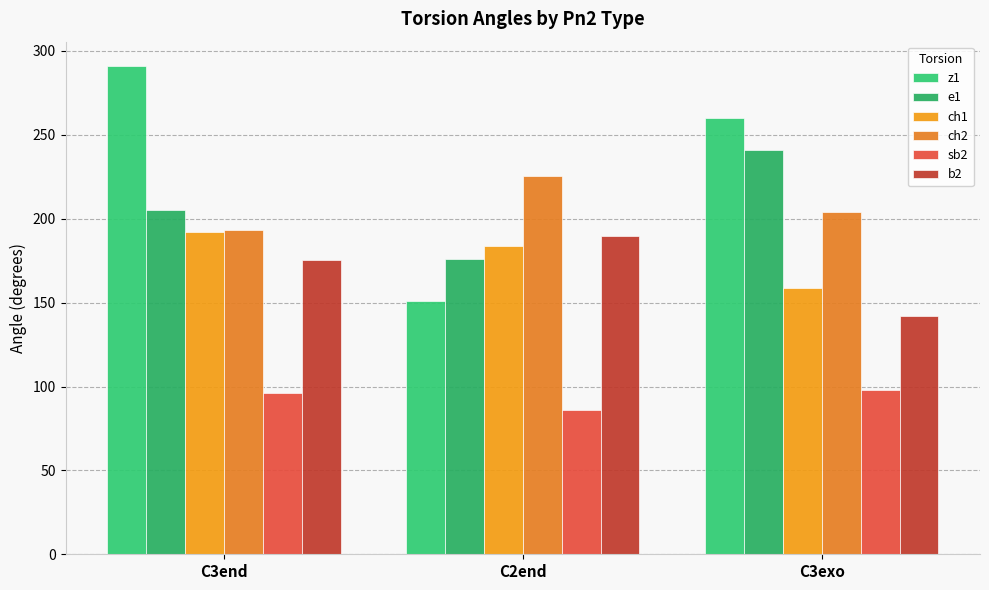

What value does the ch1 series have at C3end?

192.1